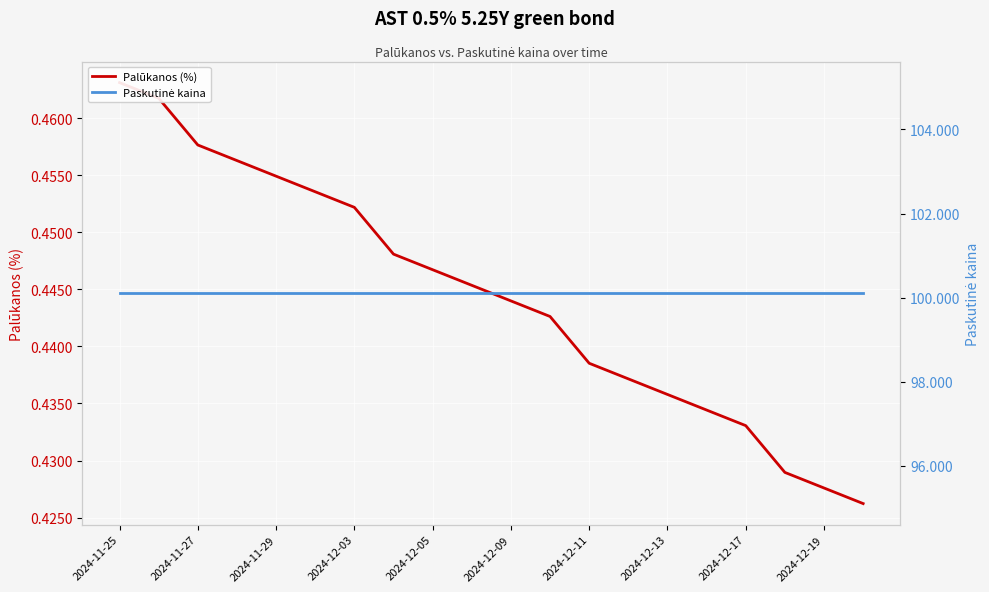

The value of Paskutinė kaina at 2024-11-27 is 136.2. True or false?

False